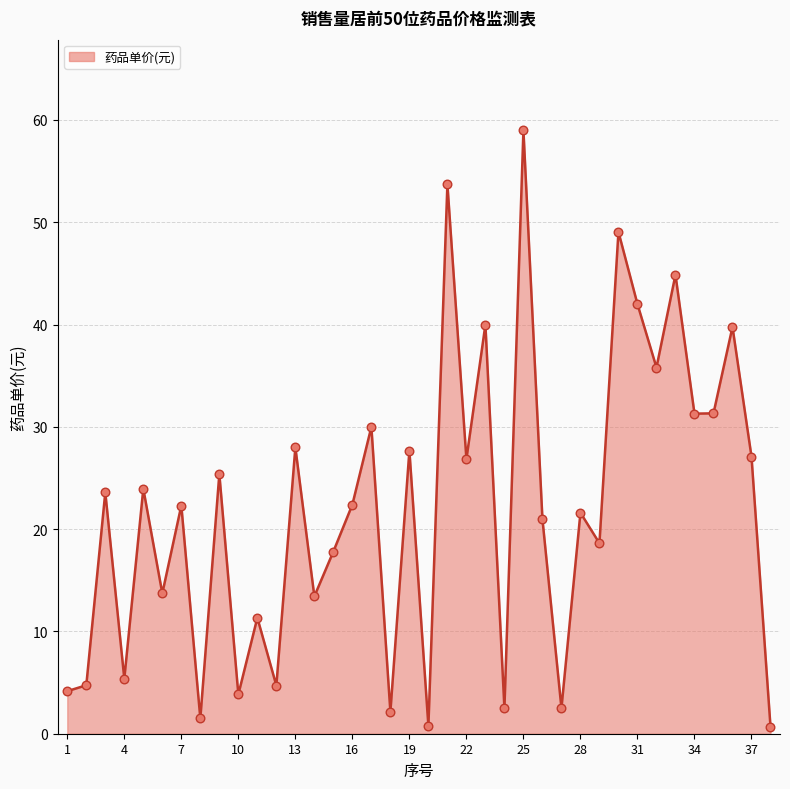

What is the difference between the maximum and minimum values?

58.3